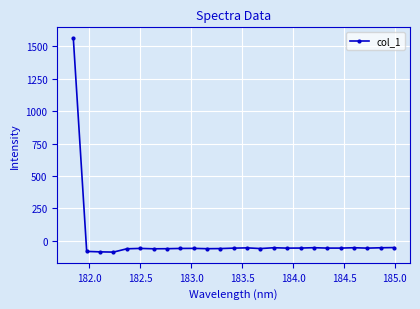

How many categories are shown in the chart?

25